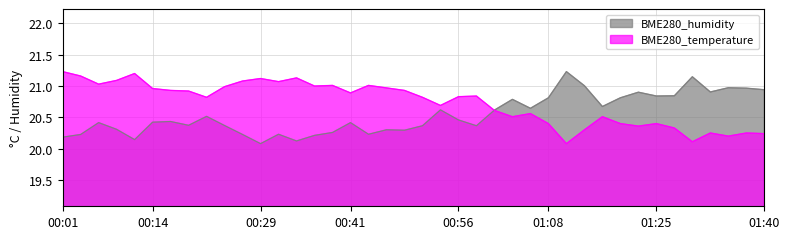

Is it true that BME280_humidity equals 20.8 at 01:25?

True